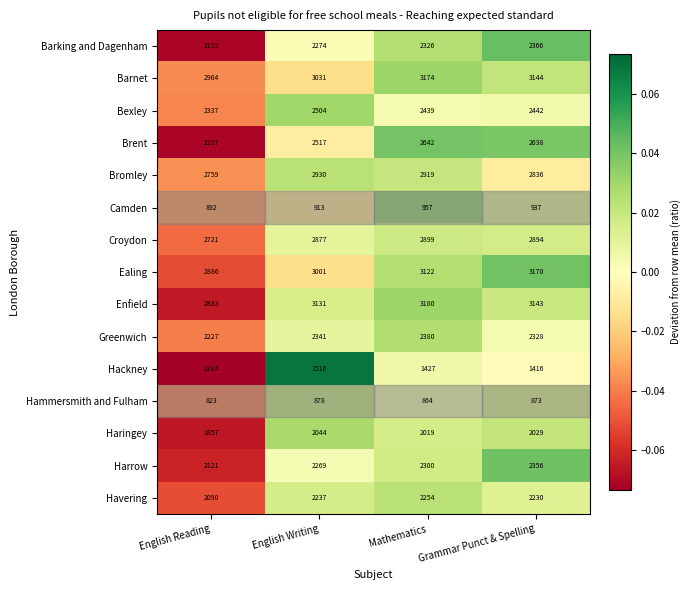

Which series has the largest total across all categories?

Enfield